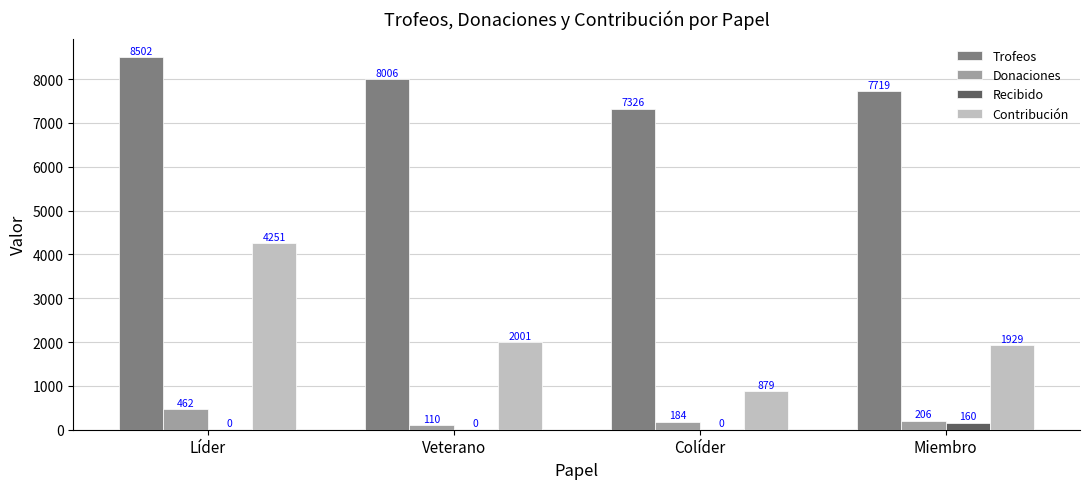

Is it true that Trofeos equals 11533 at Colíder?

False